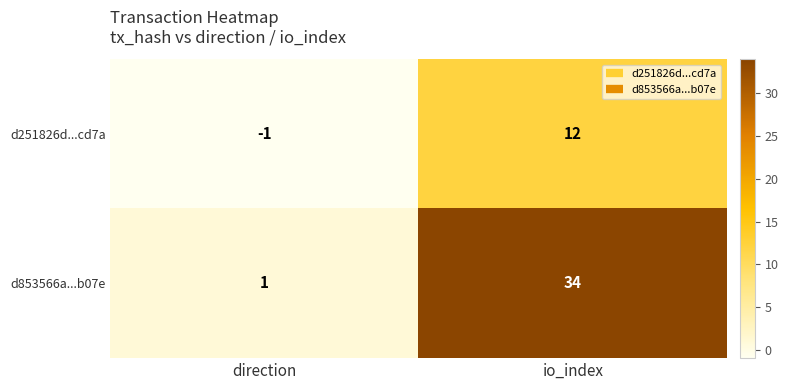

Is it true that d251826d...cd7a equals 12 at io_index?

True